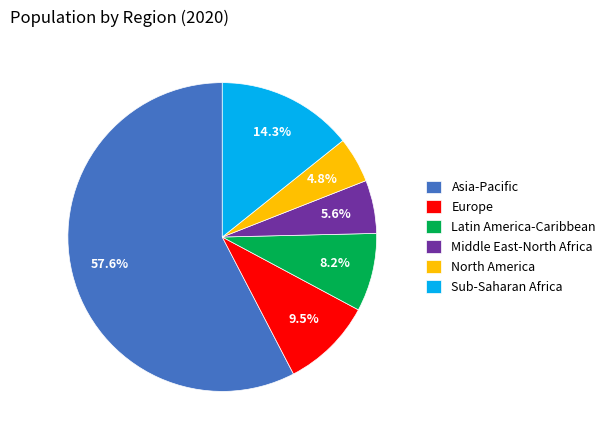

Rank the categories by value from highest to lowest.

Asia-Pacific, Sub-Saharan Africa, Europe, Latin America-Caribbean, Middle East-North Africa, North America